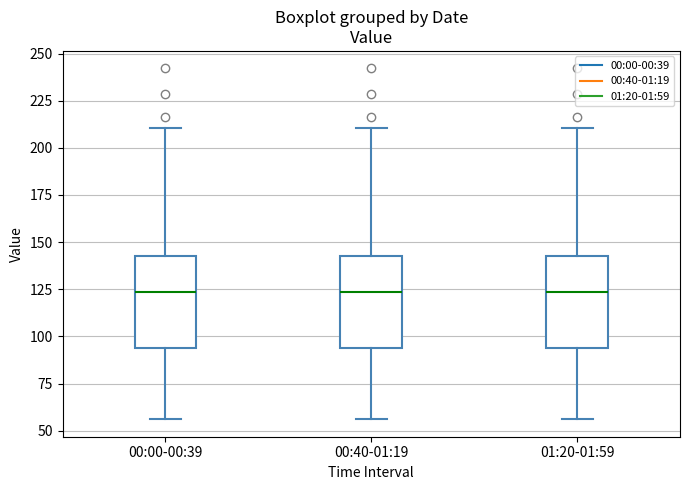

Where does the upper whisker of the box for 00:40-01:19 end on the y-axis? The values are not printed on the chart, so give them approximately, as read against the axis.

210